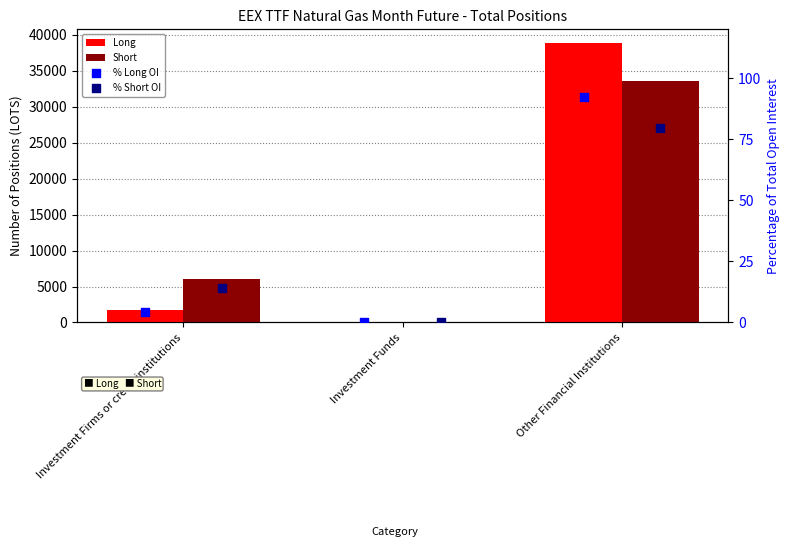

Which series contains the lowest Y value?

Long